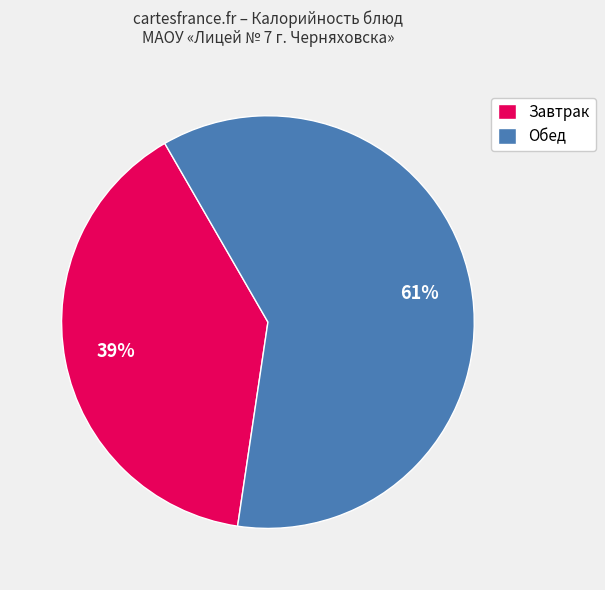

Is there a majority slice in this chart?

Yes